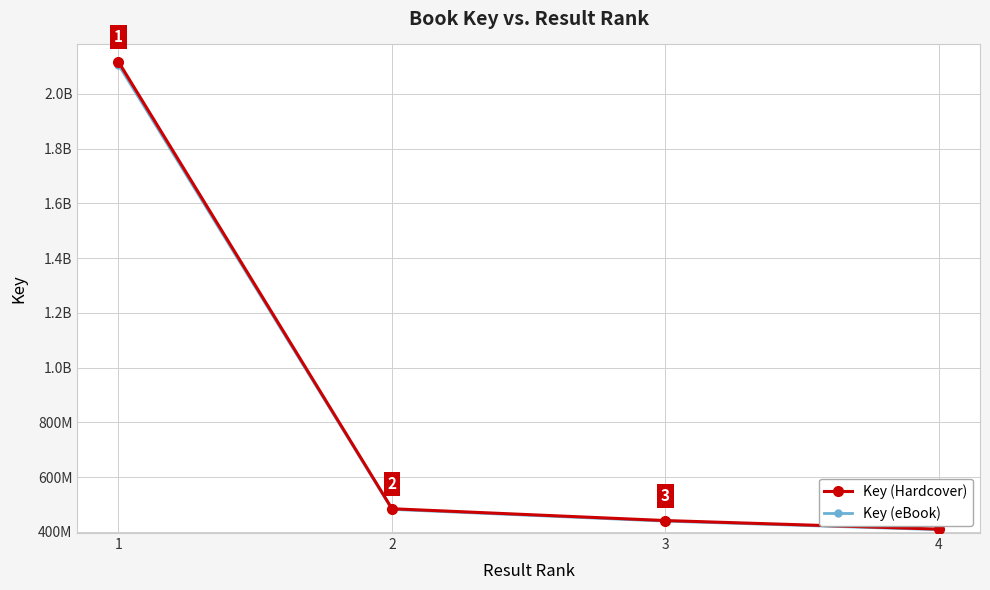

Reading right to left, extract all data points from this chart.

Key (Hardcover): 4=409595560.0	3=440956494.0	2=484133044.0	1=2117561573.0
Key (eBook): 4=407547582.2	3=438751711.5	2=481712378.8	1=2106973765.1